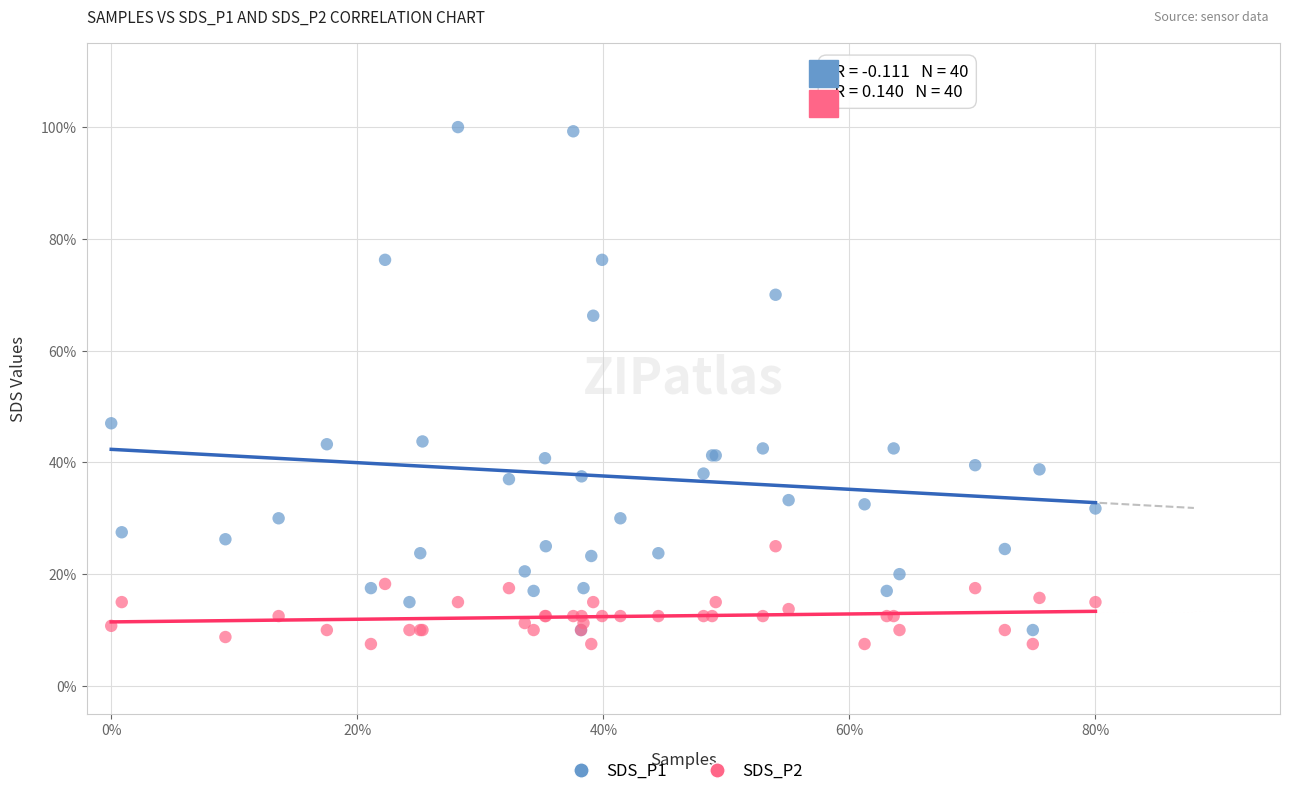

What are all the series names shown in the legend?

SDS_P1, SDS_P2